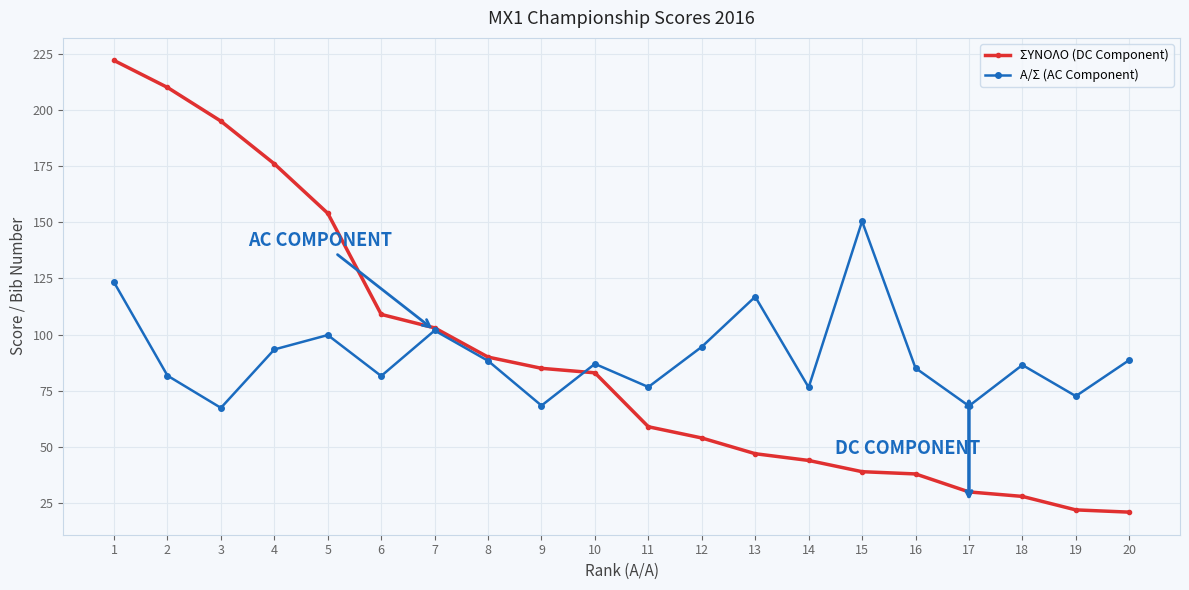

What is the minimum value for ΣΥΝΟΛΟ (DC Component)?

21.0